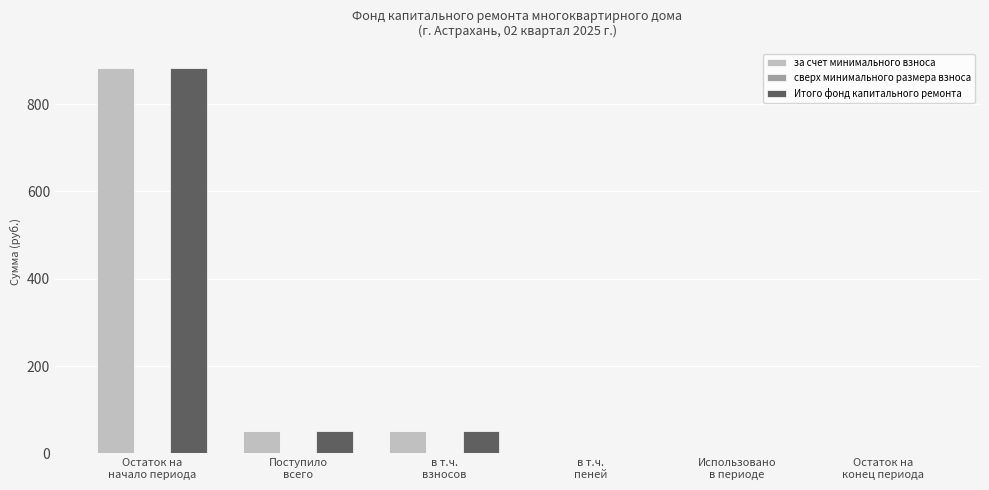

What is the maximum value for за счет минимального взноса?

881.6